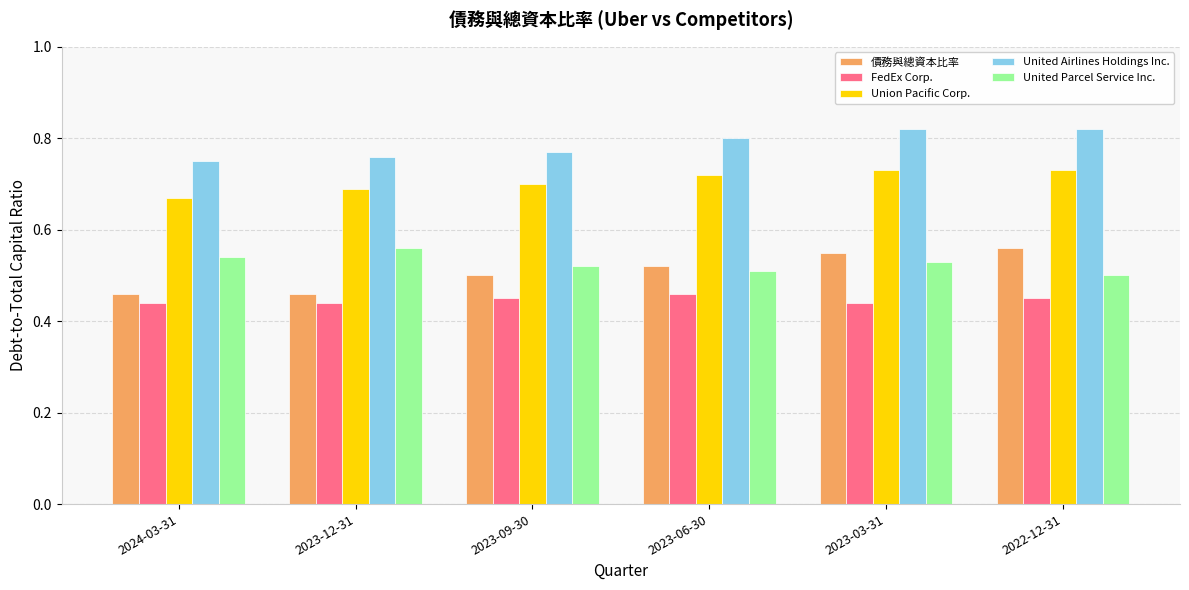

Which series has the largest total across all categories?

United Airlines Holdings Inc.